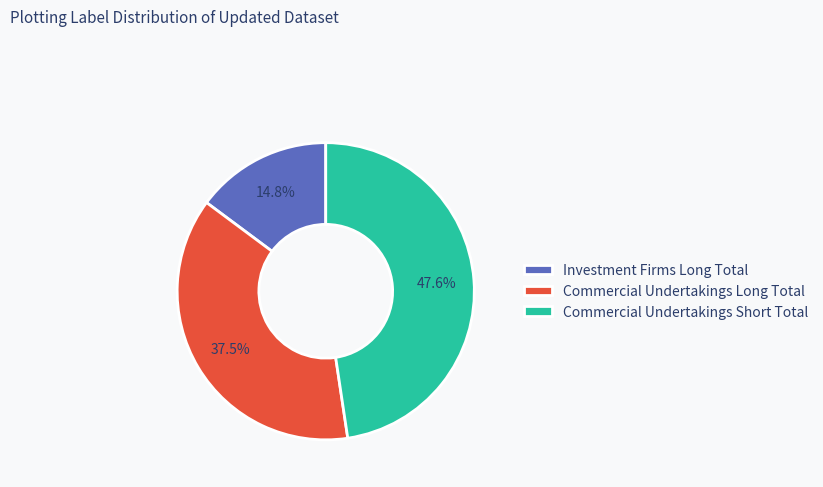

Between Investment Firms Long Total and Commercial Undertakings Long Total, which is larger?

Commercial Undertakings Long Total